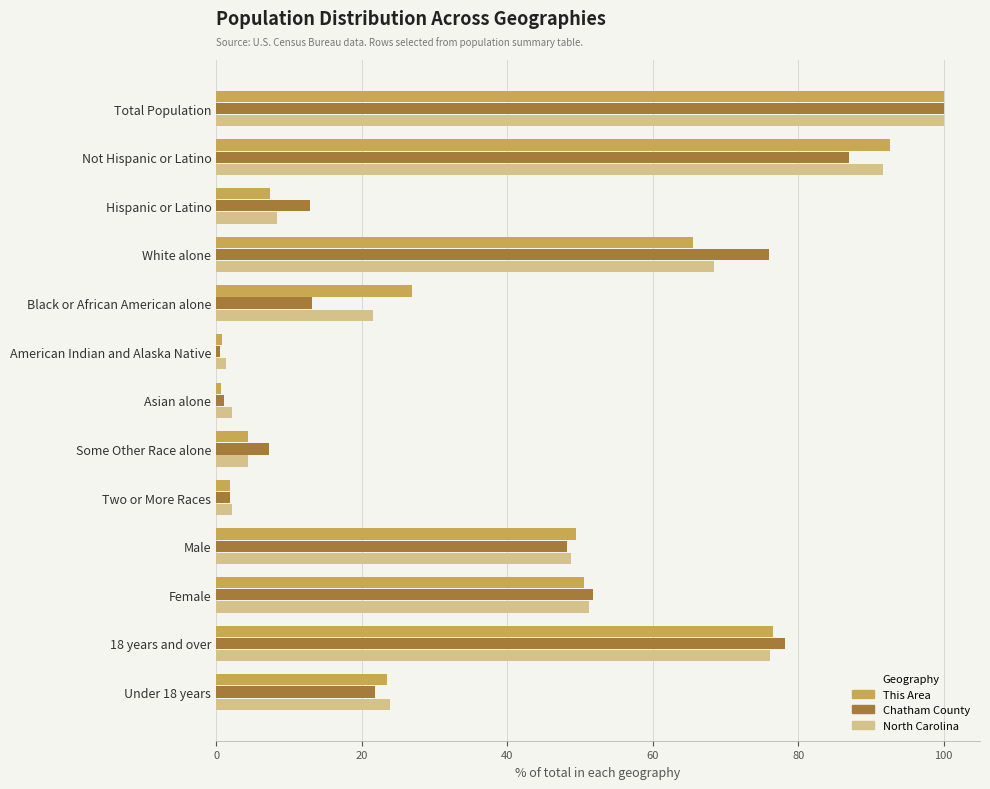

What is the sum of the North Carolina values at 18 years and over and Total Population?

176.1